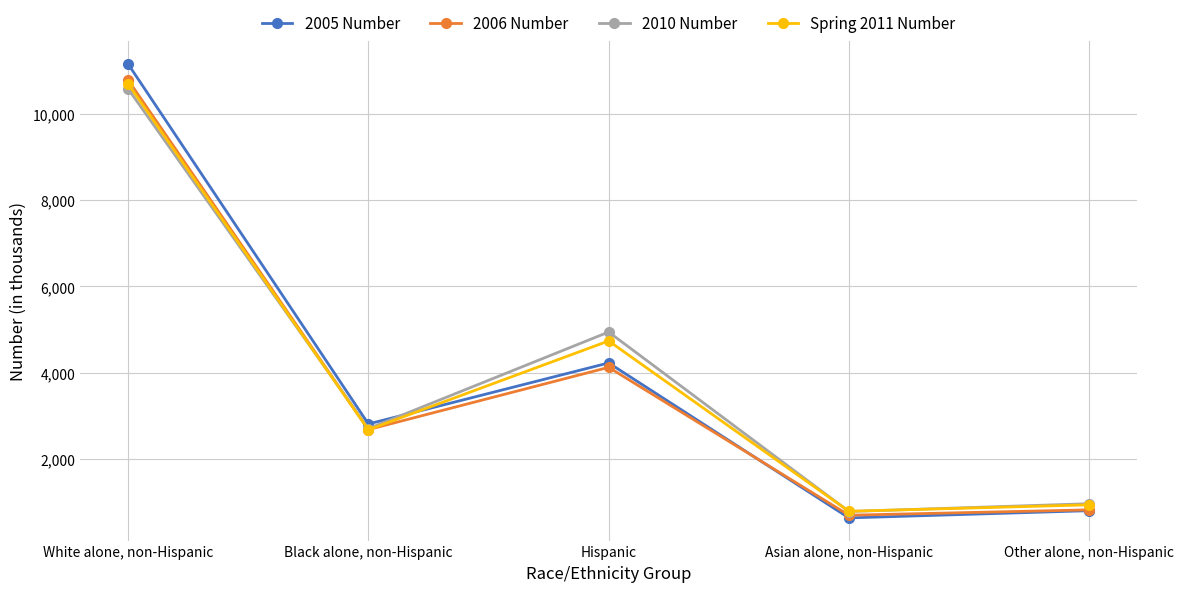

What are all the series names shown in the legend?

2005 Number, 2006 Number, 2010 Number, Spring 2011 Number